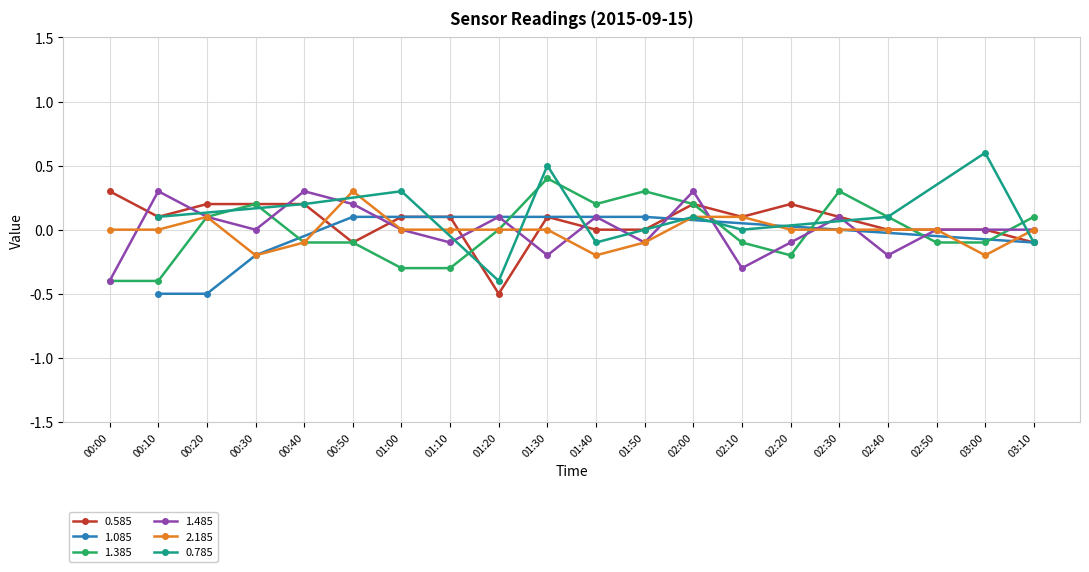

Where does the 2.185 series first go above 0?

00:20